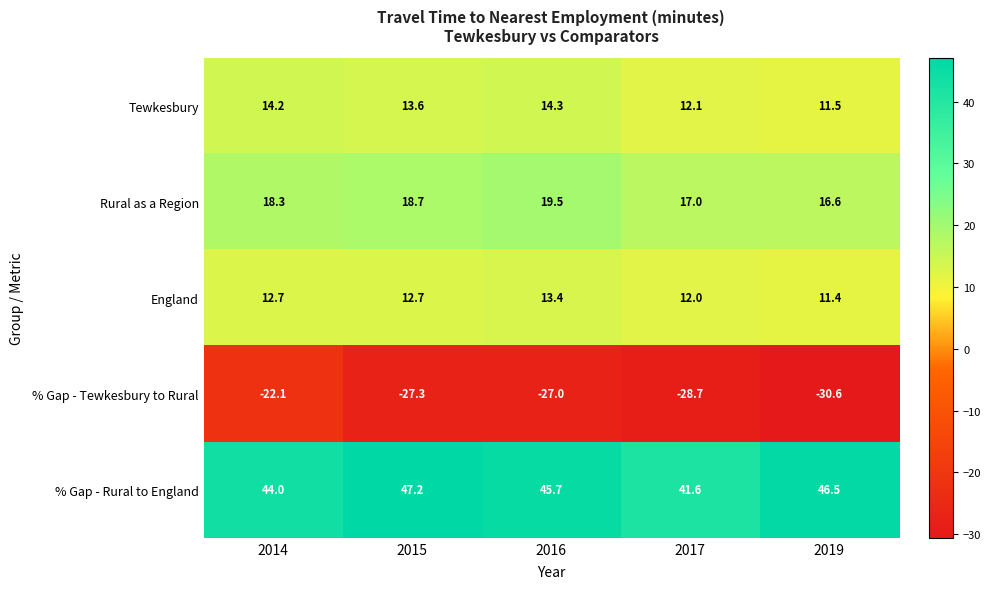

Which series has the largest total across all categories?

% Gap - Rural to England